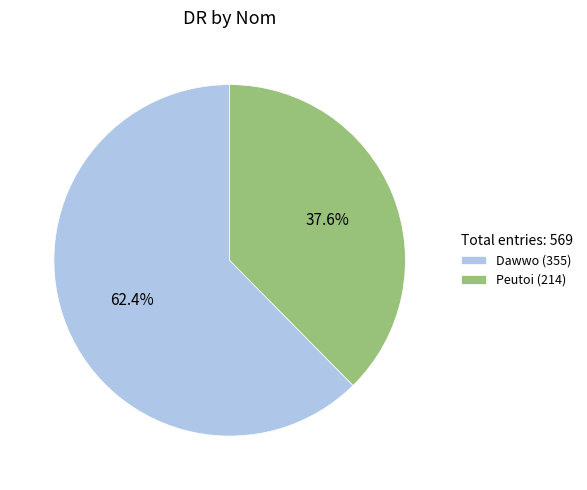

To the nearest percent, what is the average slice percentage?

50%